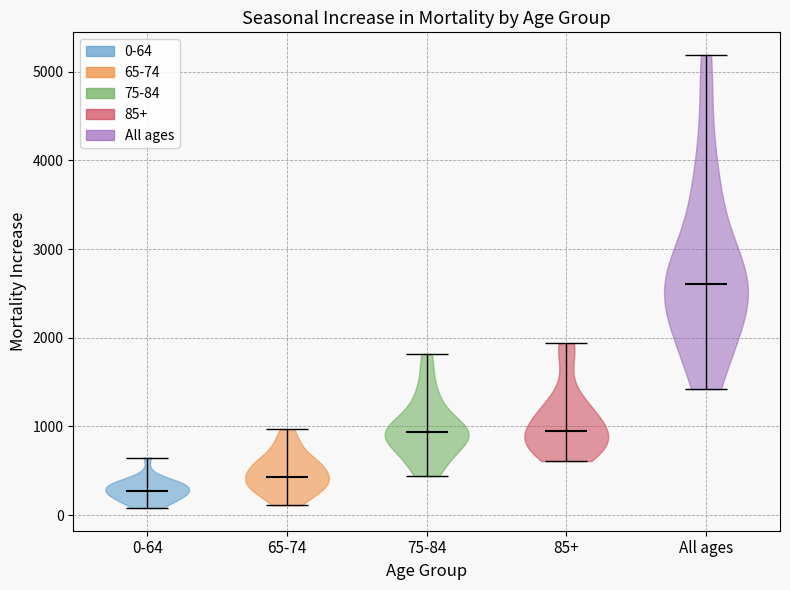

What is the highest point the violin for All ages reaches on the y-axis? The values are not printed on the chart, so give them approximately, as read against the axis.

5200